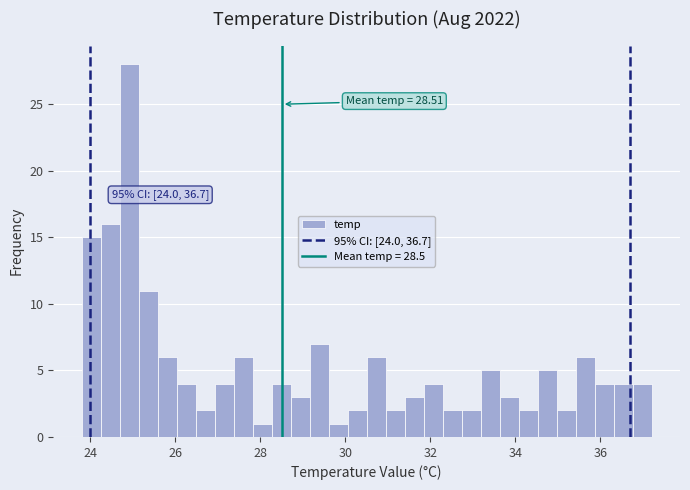

Read against the x-axis, roughly where is the centre of the tallest bar?

25.0